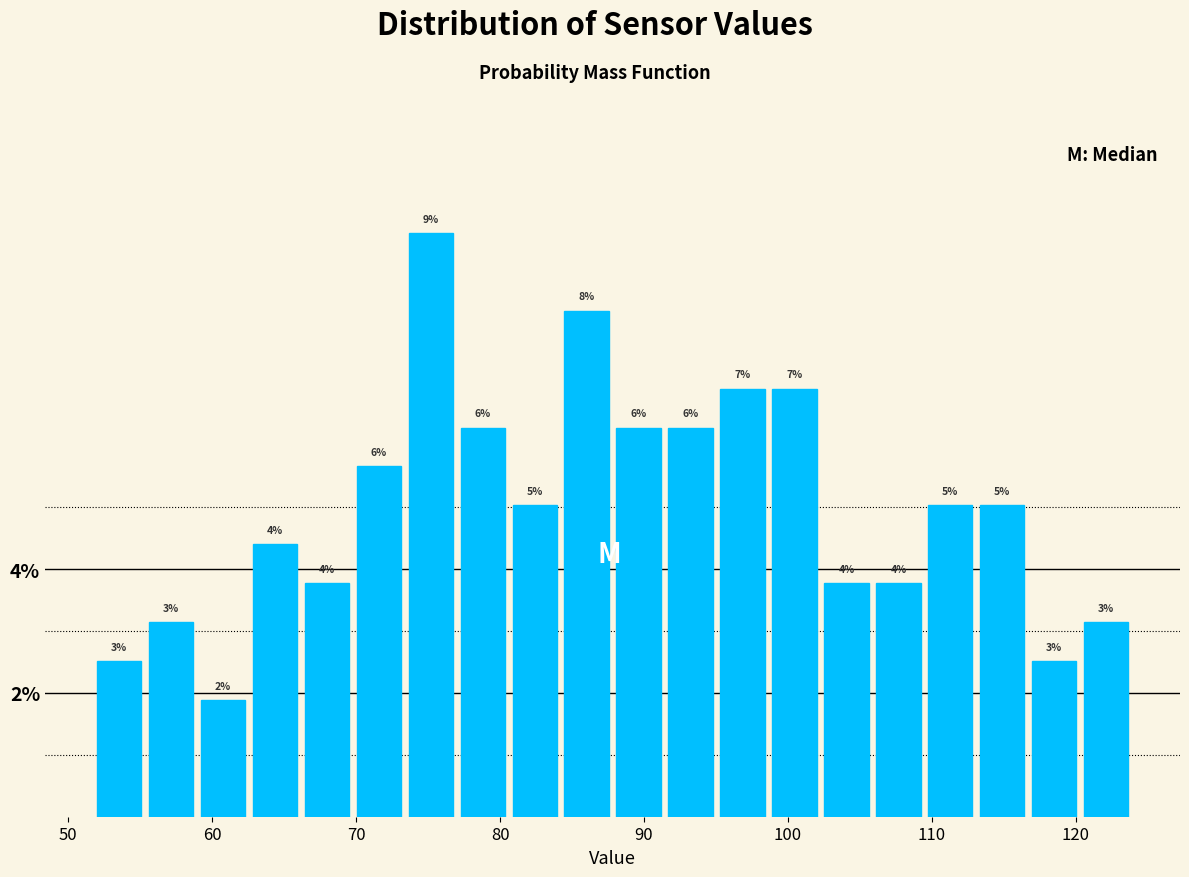

Read against the x-axis, roughly where is the centre of the tallest bar?

75